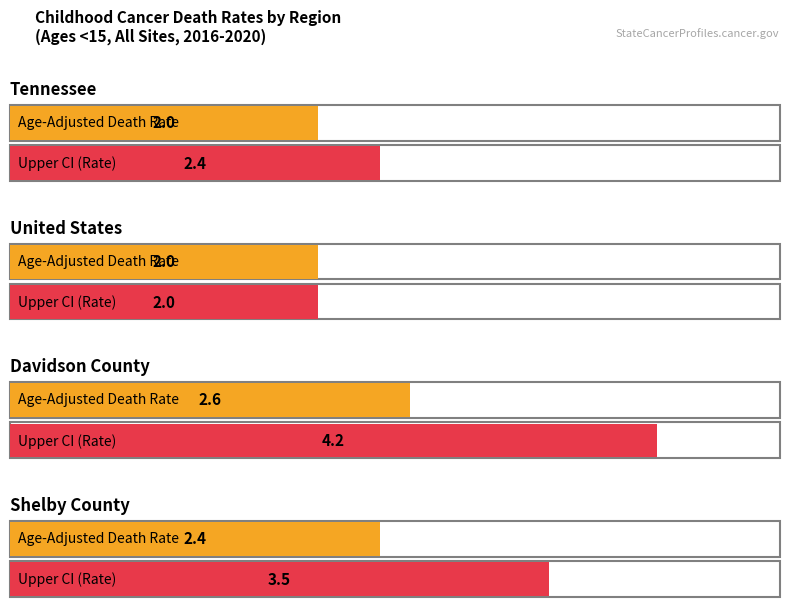

Where is Upper CI nearest to the value 3?

Shelby County